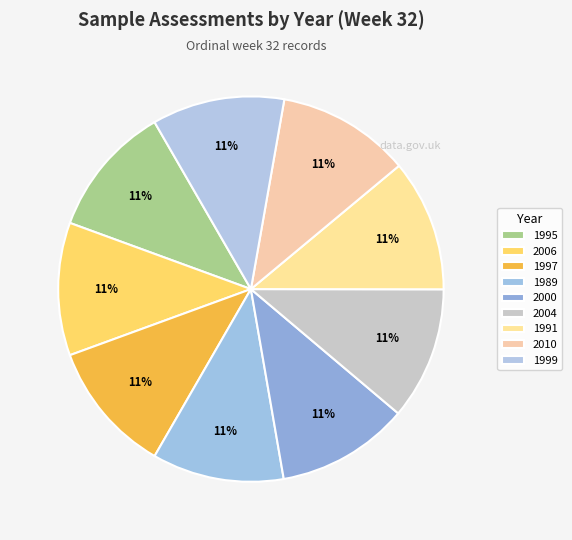

What percentage is the 2000 slice, to the nearest percent?

11%